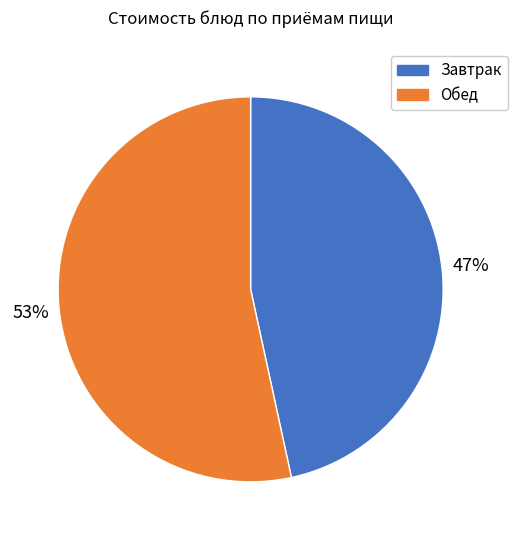

Is there any slice that represents more than half of the pie?

Yes